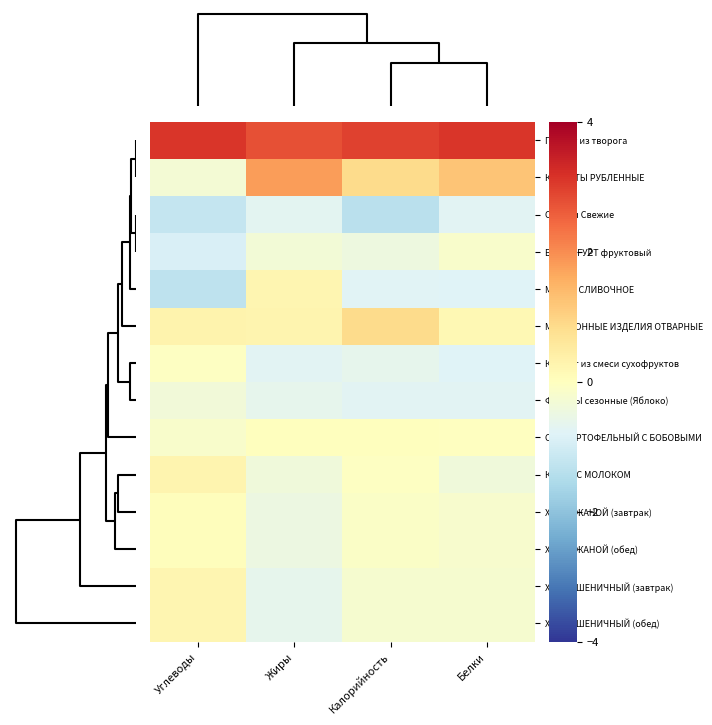

Which series has the largest total across all categories?

Пудинг из творога